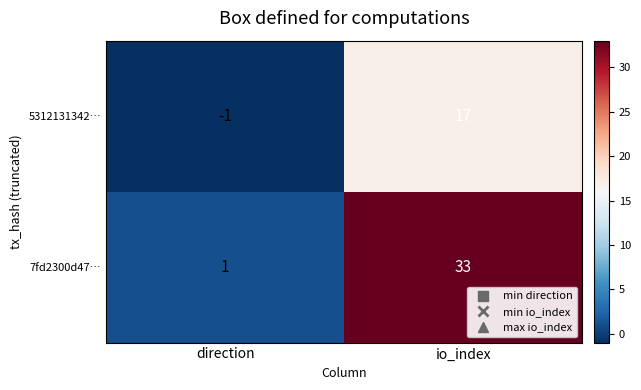

Reading left to right, transcribe all the data shown in this chart.

5312131342…: direction=-1	io_index=17
7fd2300d47…: direction=1	io_index=33